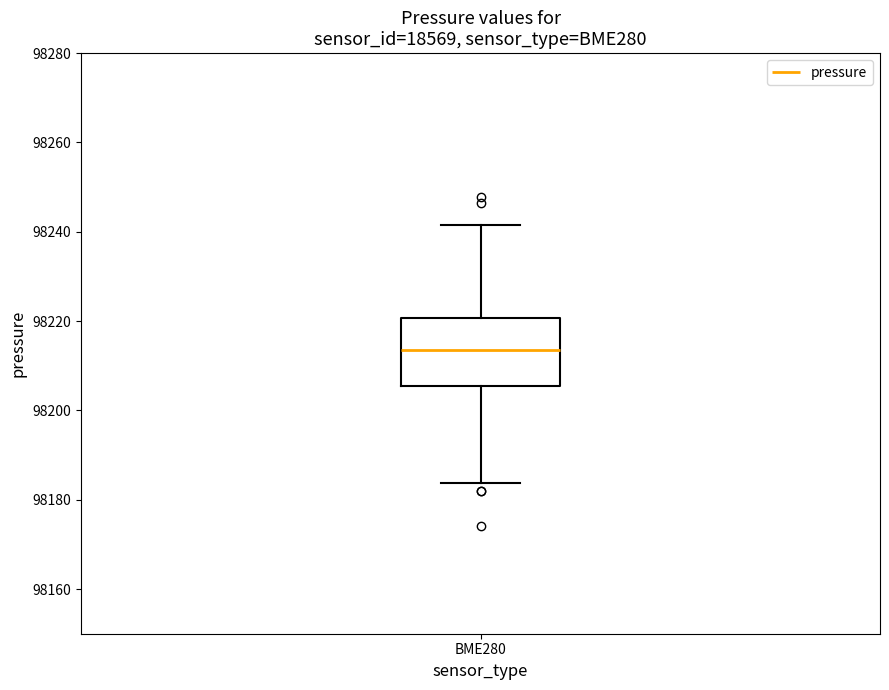

Transcribe this box plot: give where the median line is, the range the box spans, and where the two whiskers end, as read against the y-axis. The values are not printed on the chart, so give them approximately, as read against the axis.

median 98214, box 98206 to 98220, whiskers 98184 to 98242